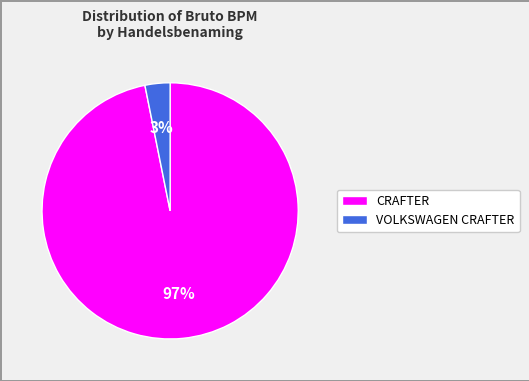

Is there any slice that represents more than half of the pie?

Yes